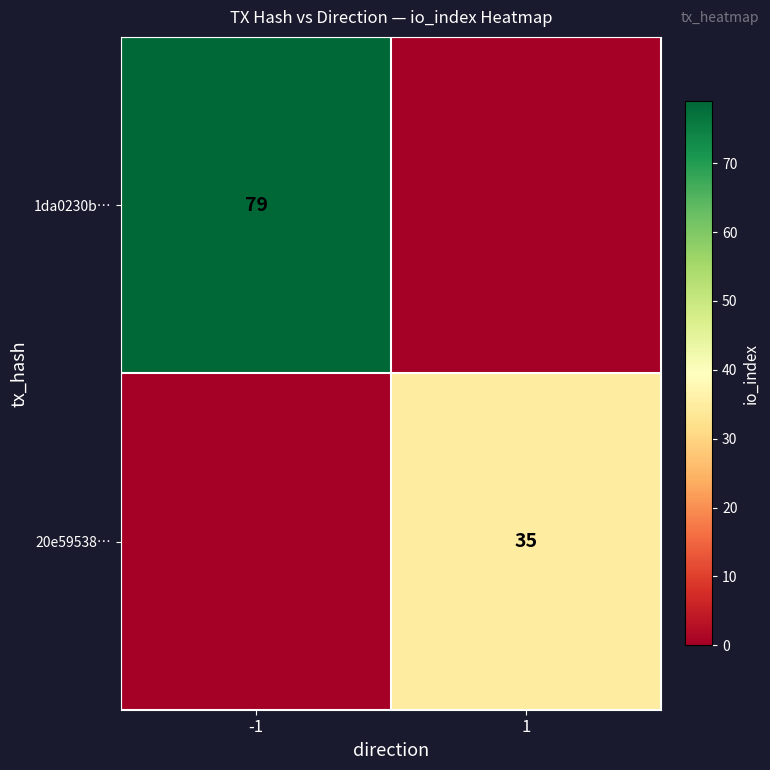

Is the value of 20e59538… at 1 greater than the value of 1da0230b… at -1?

No